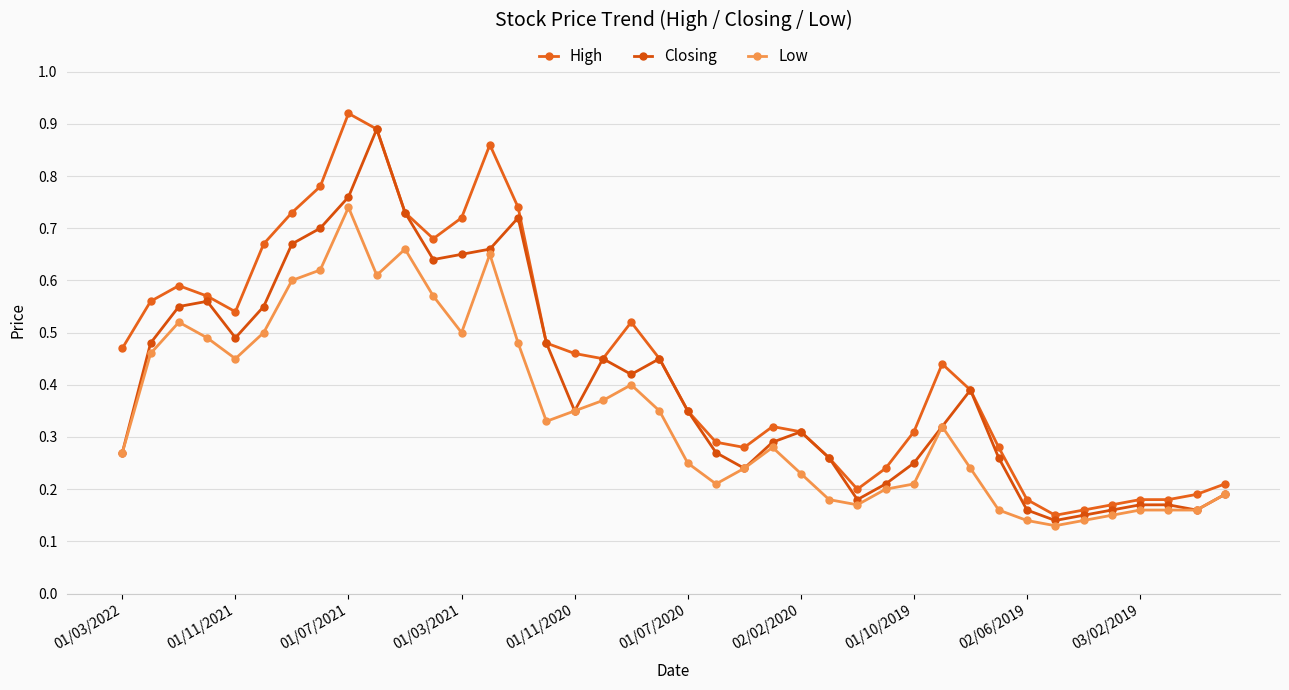

Count the number of categories in the chart.

40